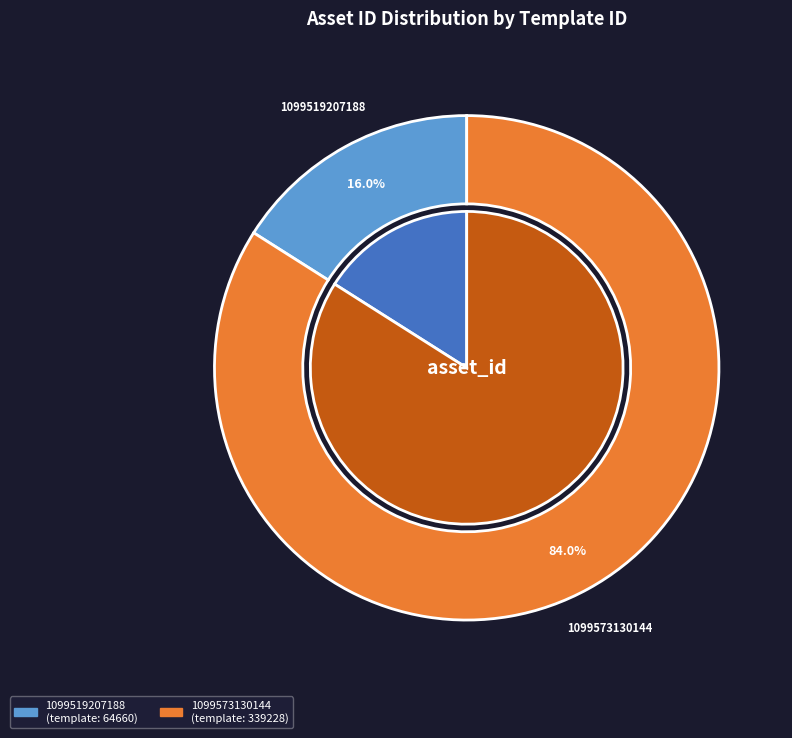

Is it true that 1099519207188 is 16% of the pie?

True